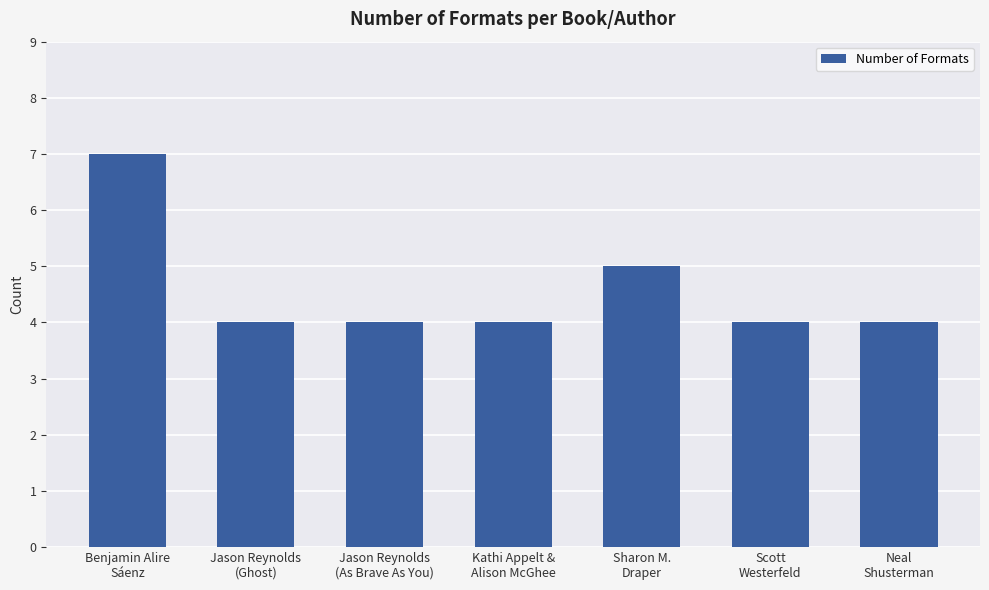

What is the maximum value shown in the chart?

7